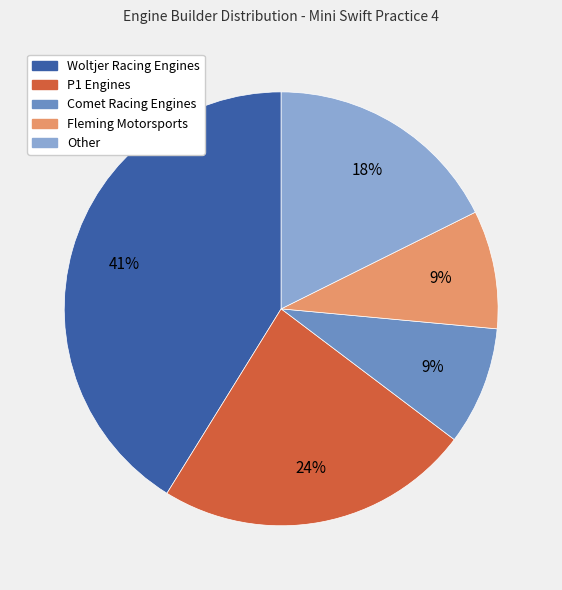

Count the number of slices in the pie.

5